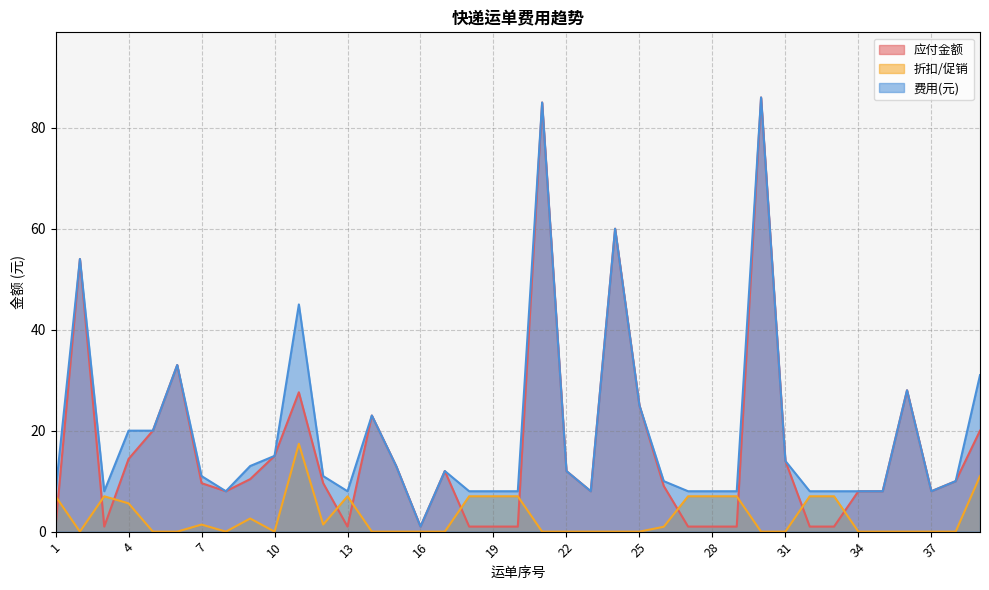

True or false: 折扣/促销 has more than 2 interior local peaks.

True